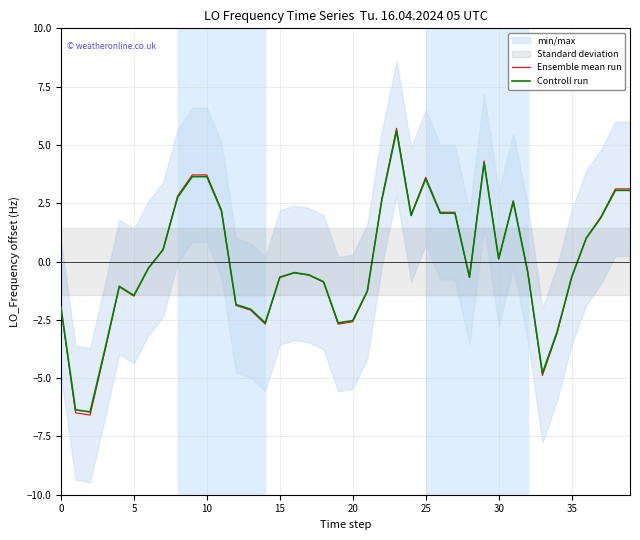

Between 35 and 10, which is larger?

10